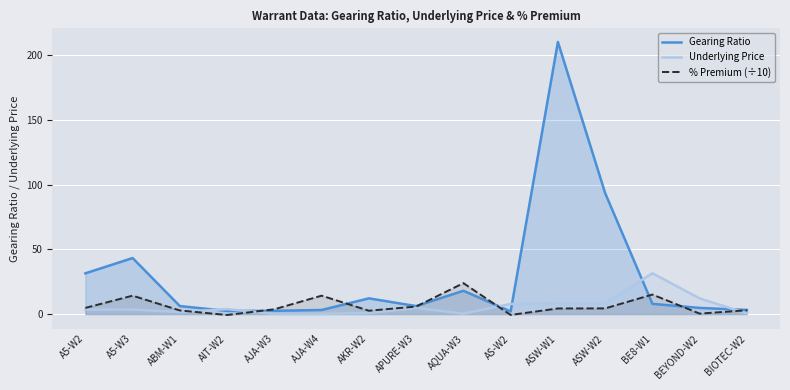

Reading left to right, transcribe all the data shown in this chart.

Gearing Ratio: 31.4	43.2	6.2	2.4	2.5	3.2	12.1	6.2	18.0	2.0	210.0	93.3	7.9	4.8	3.2
Underlying Price: 3.5	3.5	1.6	3.9	0.2	0.2	0.8	4.8	0.4	7.8	8.4	8.4	31.5	12.1	0.5
% Premium (÷10): 4.8	14.2	2.8	-0.7	3.7	14.2	2.6	5.8	23.9	-0.6	4.3	4.4	15.1	0.4	2.9